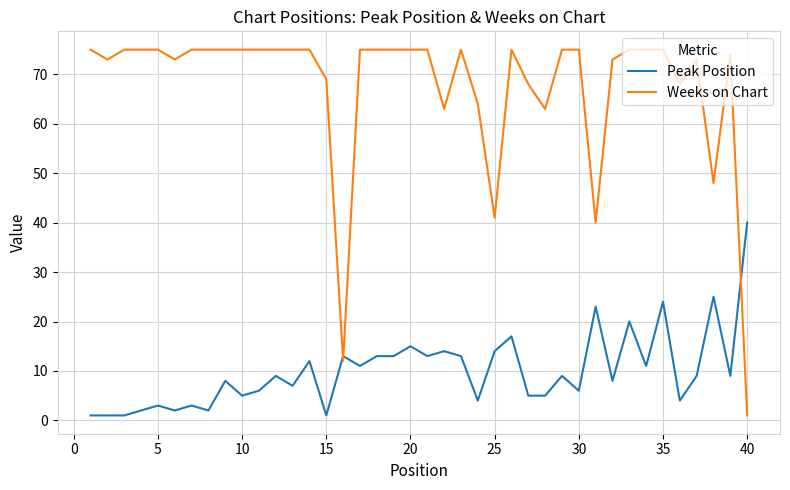

Which series has the largest total across all categories?

Weeks on Chart